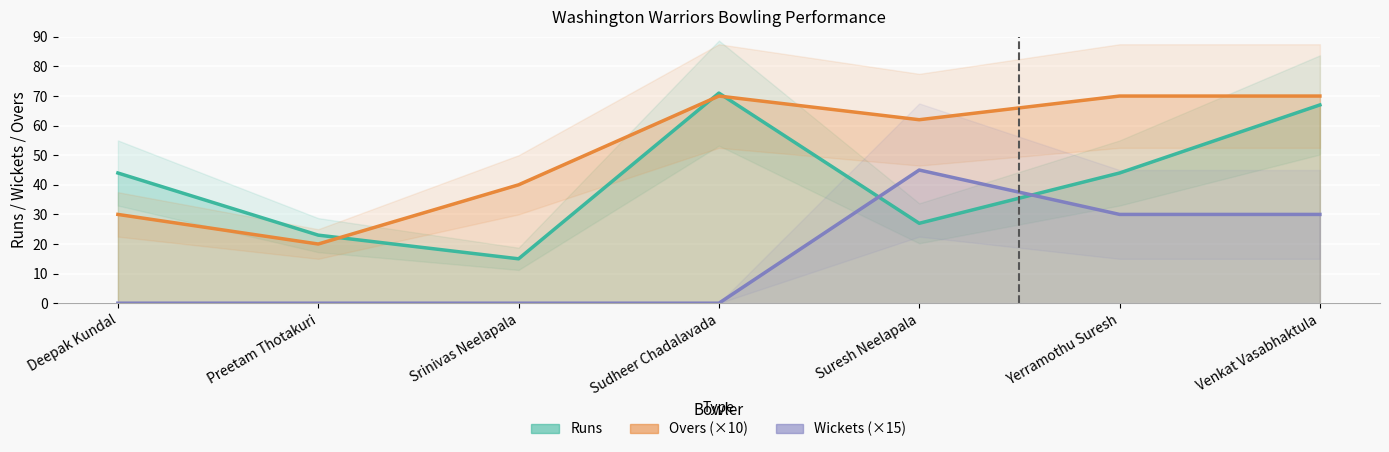

List the series in order of their peak value, highest first.

Runs, Overs, Wickets